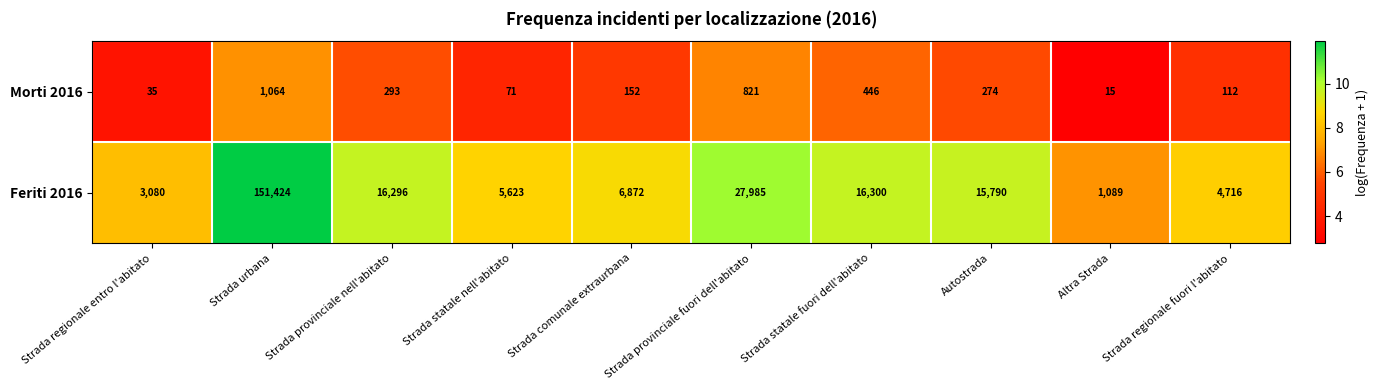

At which category does the chart reach its minimum across all series?

Altra Strada